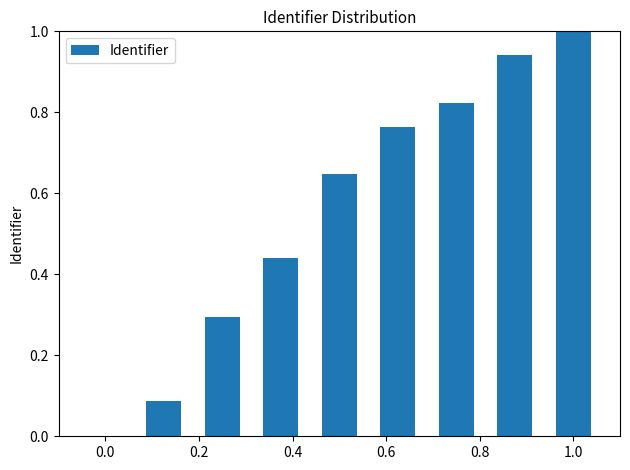

What is the greatest value displayed?

1.0